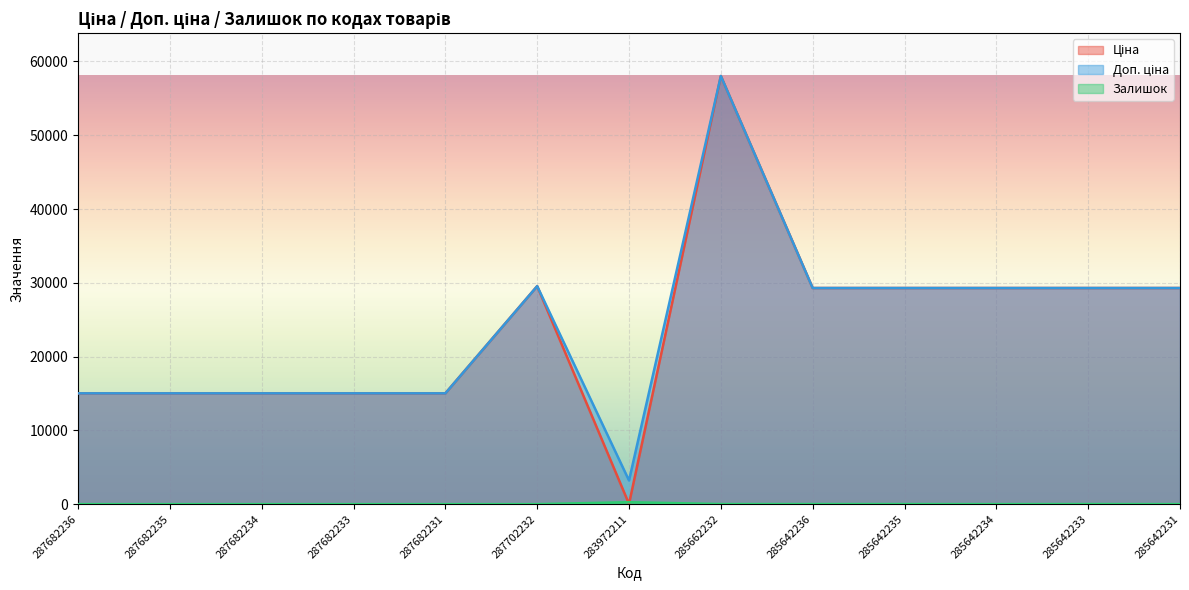

True or false: Доп. ціна and Ціна intersect in this chart.

False